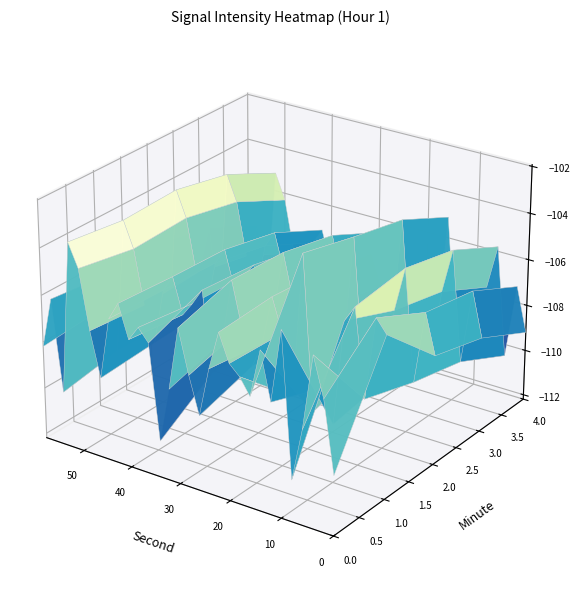

At which category is the sum across all series the highest?

26